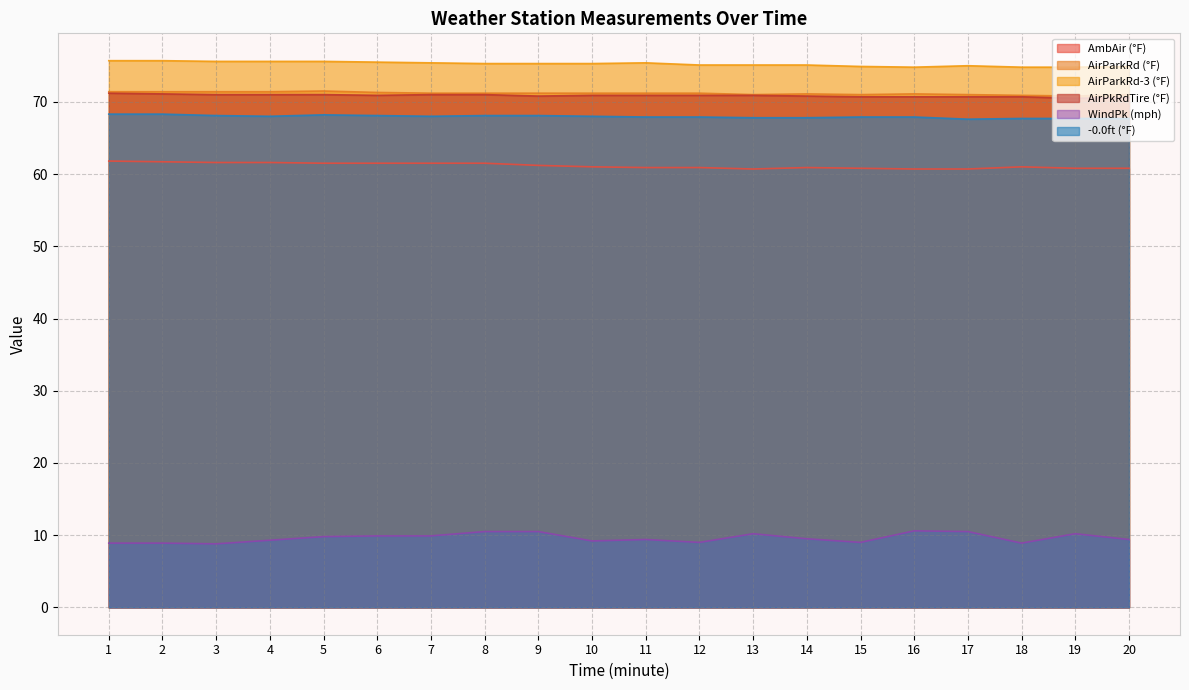

What is the spread (max minus min) of values at 16?

64.2